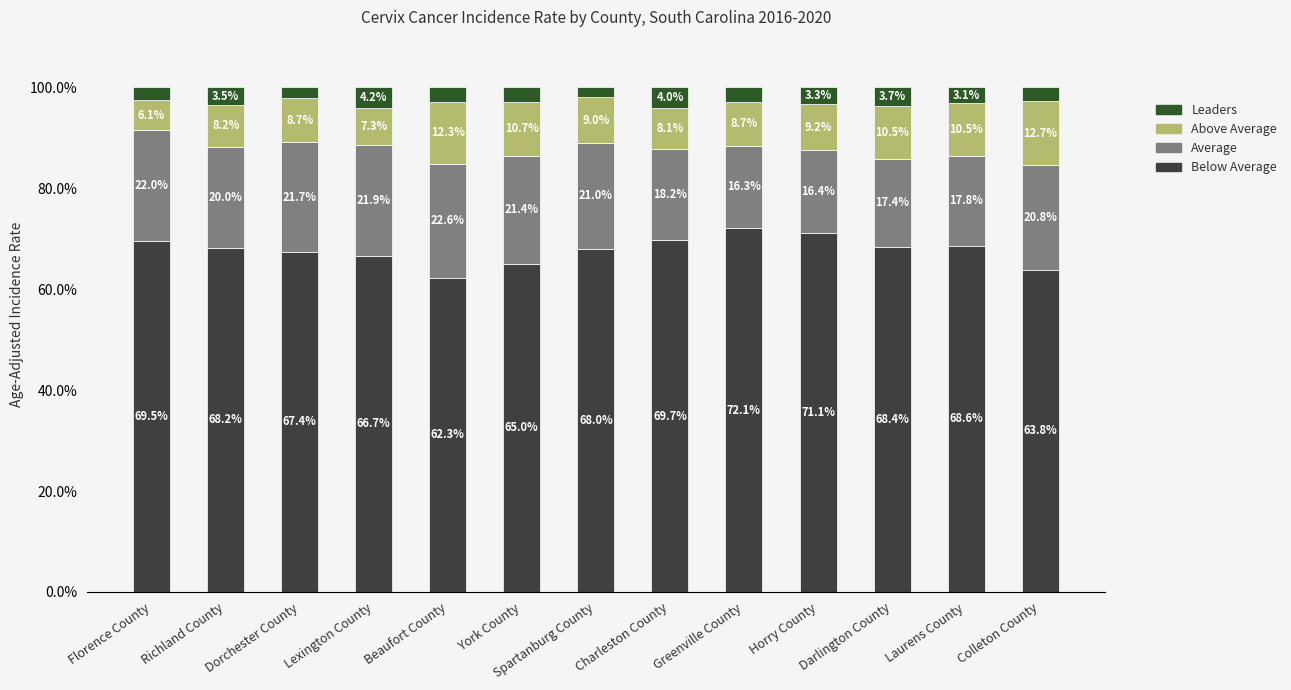

What is the total value across all series at Colleton County?

100.0